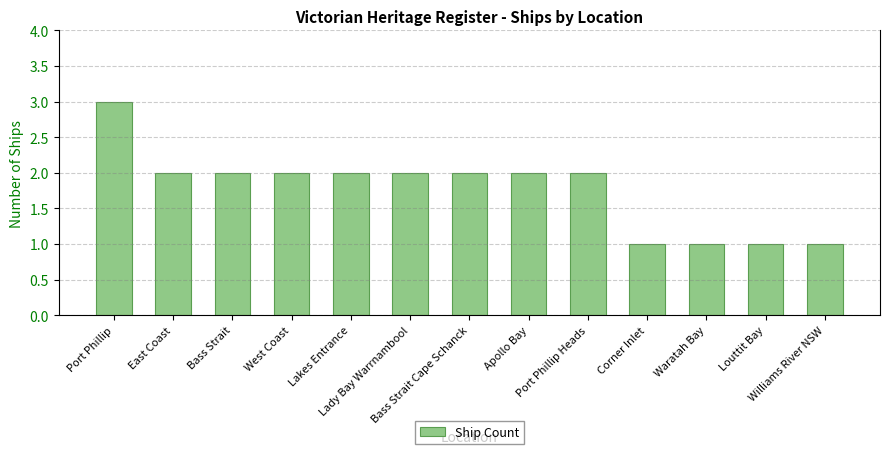

What is the value of the 12th bar from the left?

1